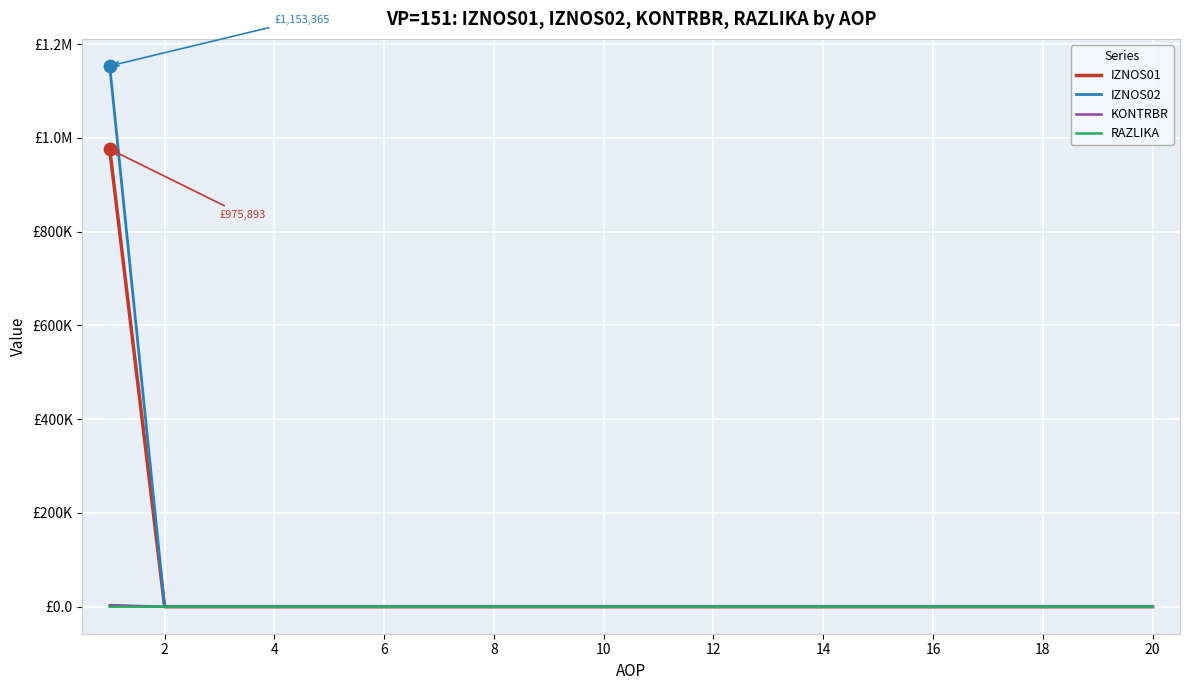

What are all the series names shown in the legend?

IZNOS01, IZNOS02, KONTRBR, RAZLIKA